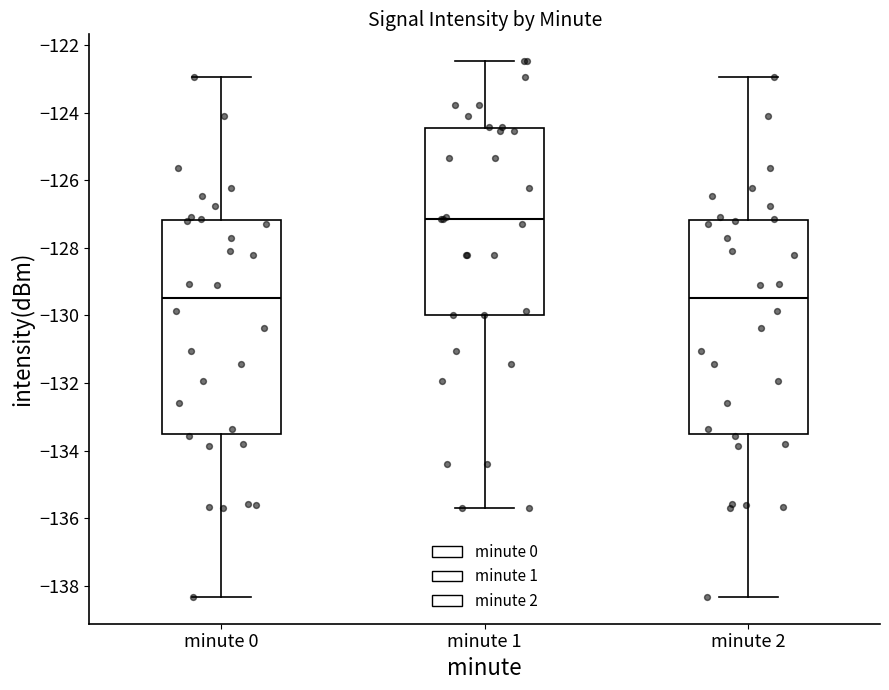

Reading left to right, transcribe this box plot: for each box, give where its median line is, the range the box spans, and where its two whiskers end, as read against the y-axis. The values are not printed on the chart, so give them approximately, as read against the axis.

minute 0: median -129.4, box -133.6 to -127.2, whiskers -138.4 to -123.0
minute 1: median -127.2, box -130.0 to -124.4, whiskers -135.8 to -122.4
minute 2: median -129.4, box -133.6 to -127.2, whiskers -138.4 to -123.0